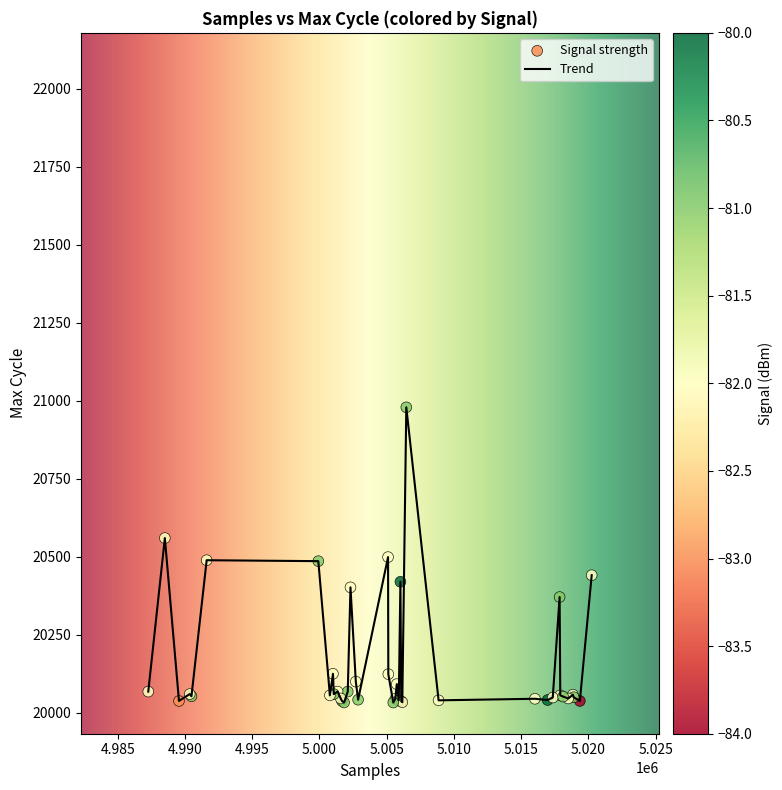

What is the minimum value shown in the chart?

20033